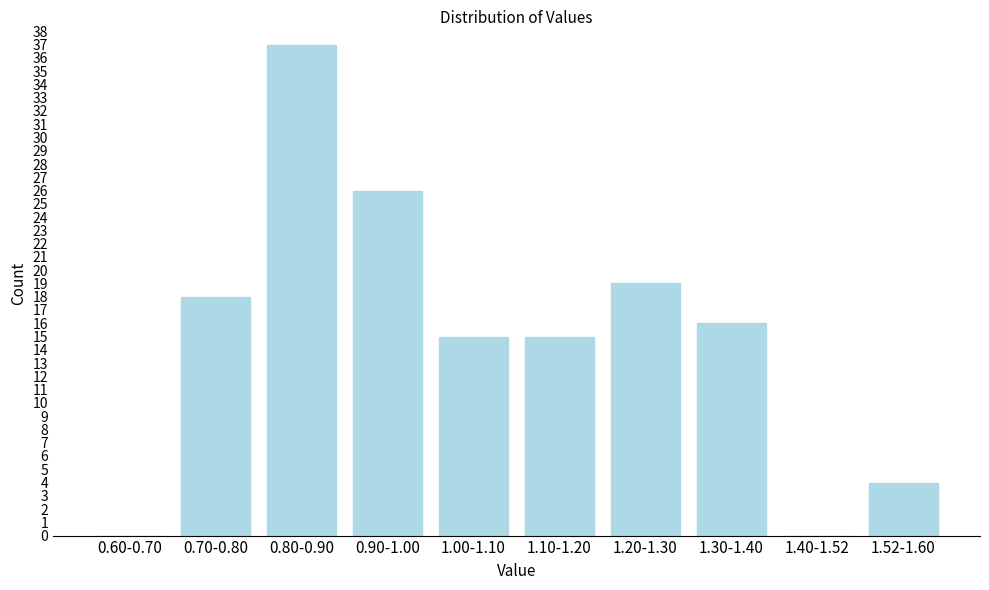

Reading left to right, transcribe all the data shown in this chart.

0.60-0.70=0	0.70-0.80=18	0.80-0.90=37	0.90-1.00=26	1.00-1.10=15	1.10-1.20=15	1.20-1.30=19	1.30-1.40=16	1.40-1.52=0	1.52-1.60=4